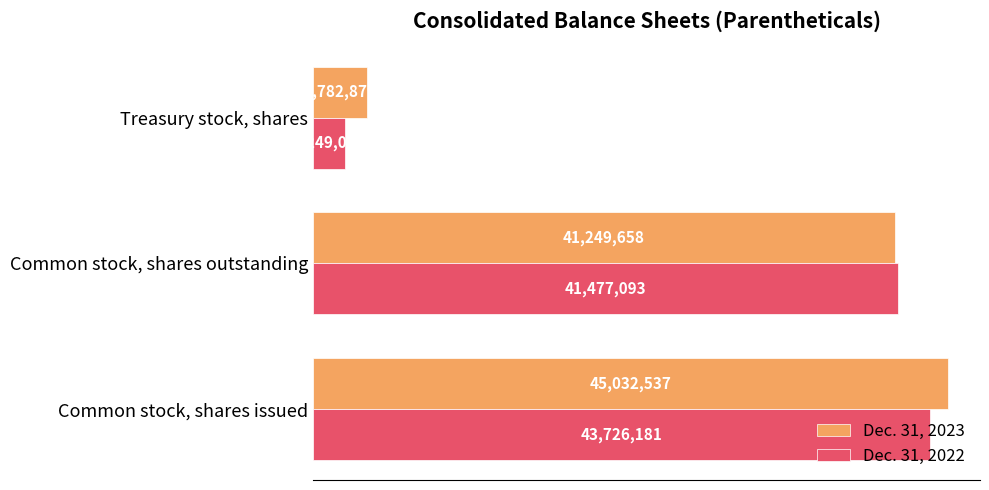

Reading left to right, transcribe all the data shown in this chart.

Dec. 31, 2023: 45032537	41249658	3782879
Dec. 31, 2022: 43726181	41477093	2249088